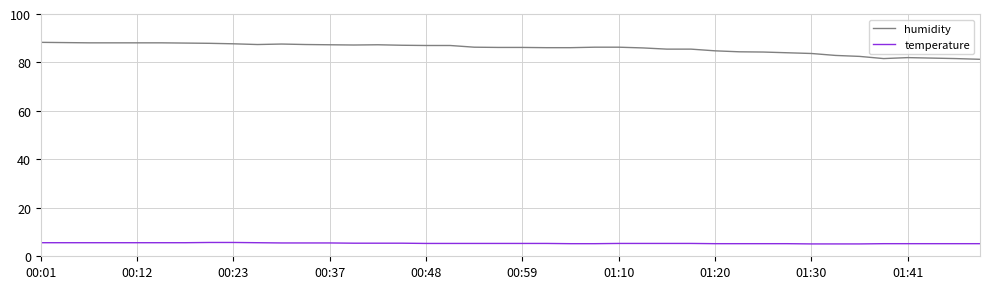

What are all the series names shown in the legend?

humidity, temperature